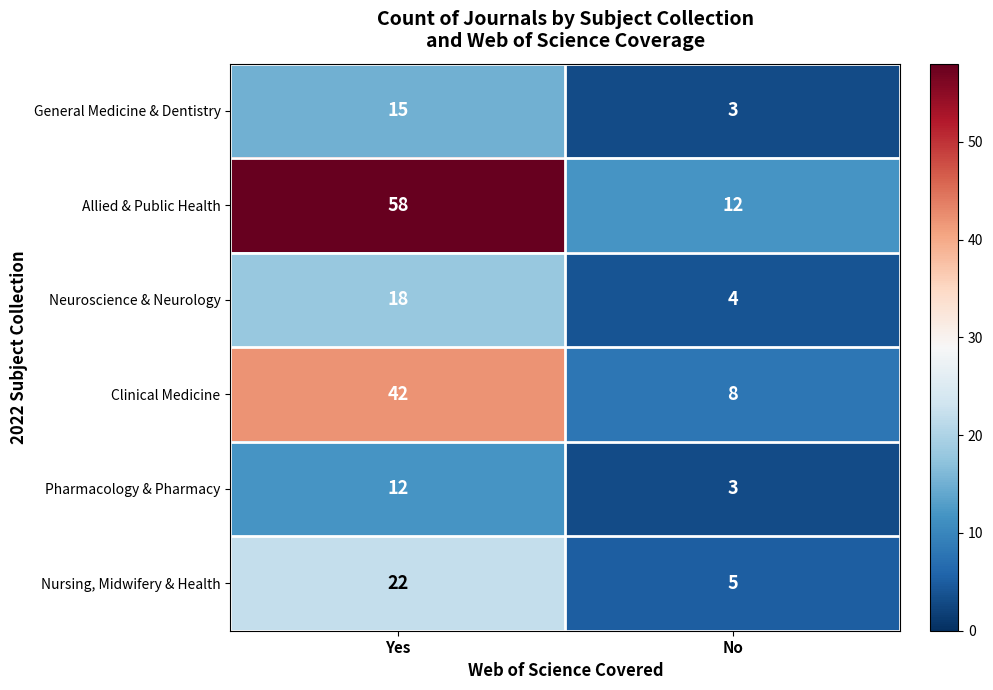

At which category is the sum across all series the highest?

Yes